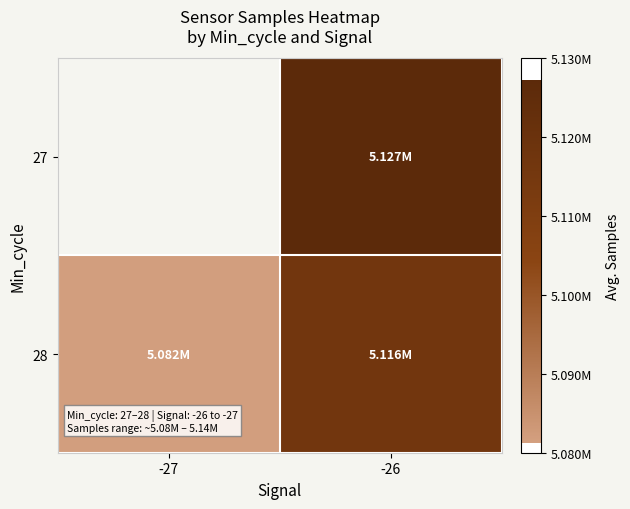

At which label does 27 first exceed 5126778?

-26